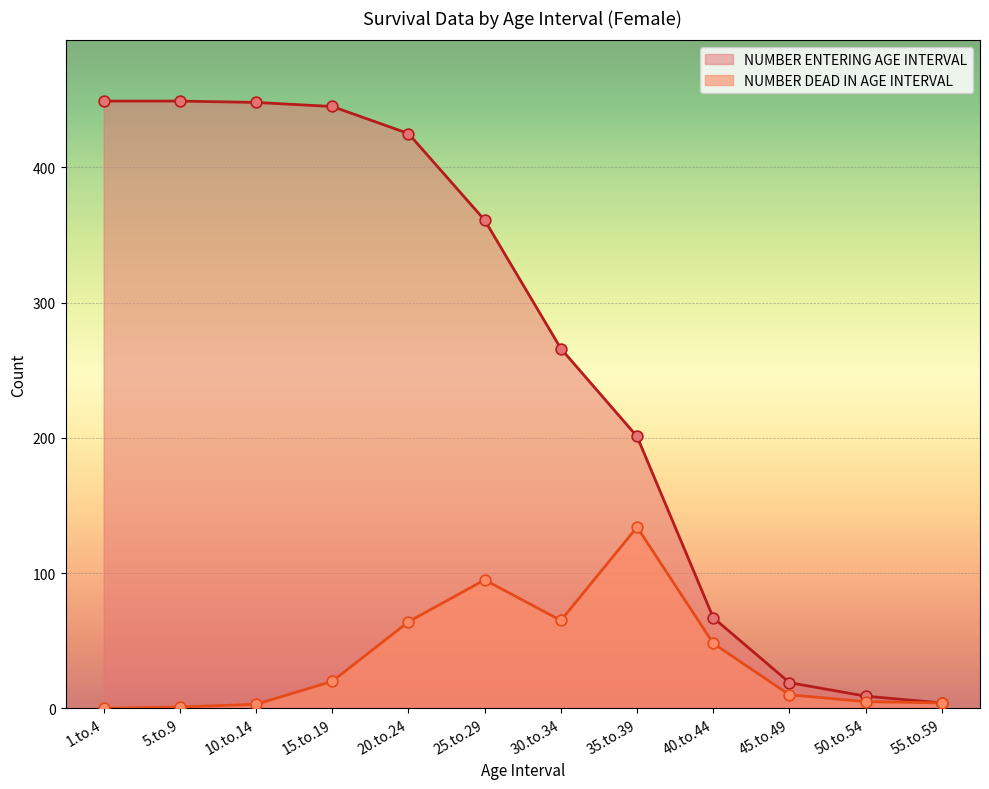

Which series reaches the maximum Y coordinate?

NUMBER ENTERING AGE INTERVAL